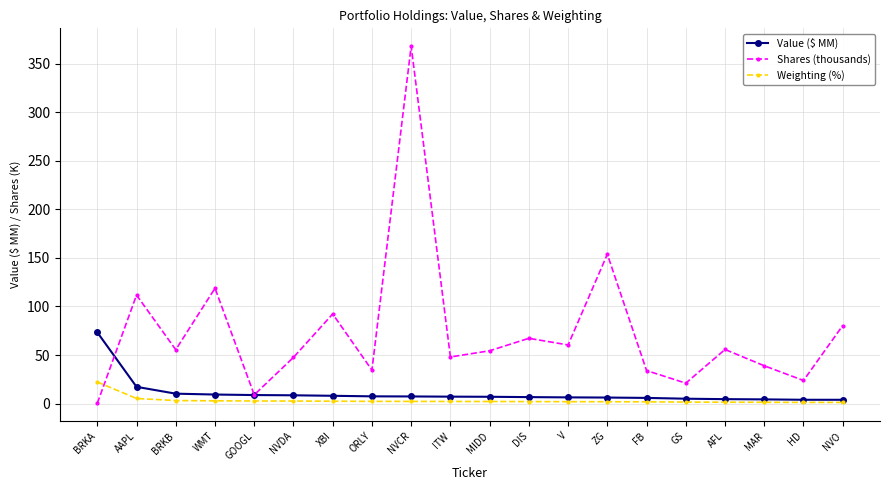

At FB, list the series in order from smallest to largest.

Weighting (%), Value ($ MM), Shares (thousands)